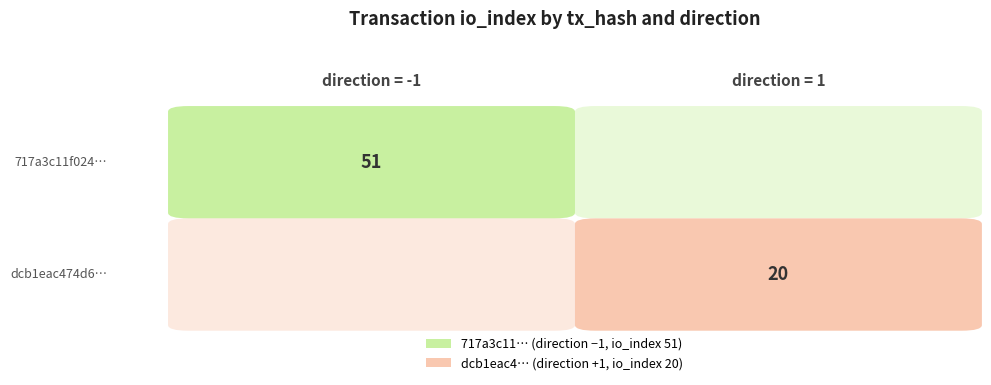

Rank the series by their maximum value, from highest to lowest.

717a3c11f02480b3426bd37a23bfba87bbdf8c9, dcb1eac474d637d9cae5cb9306e4c8f4fa5fd63